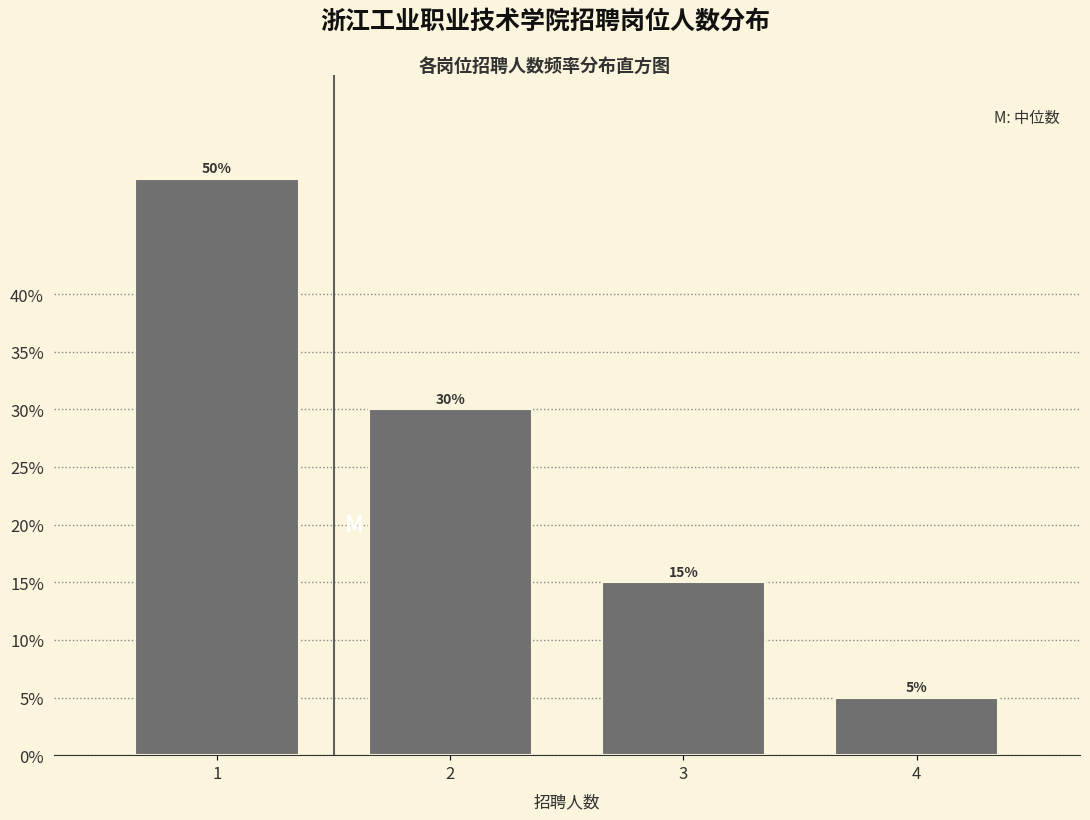

Reading right to left, list all the values displayed in this chart.

5	15	30	50